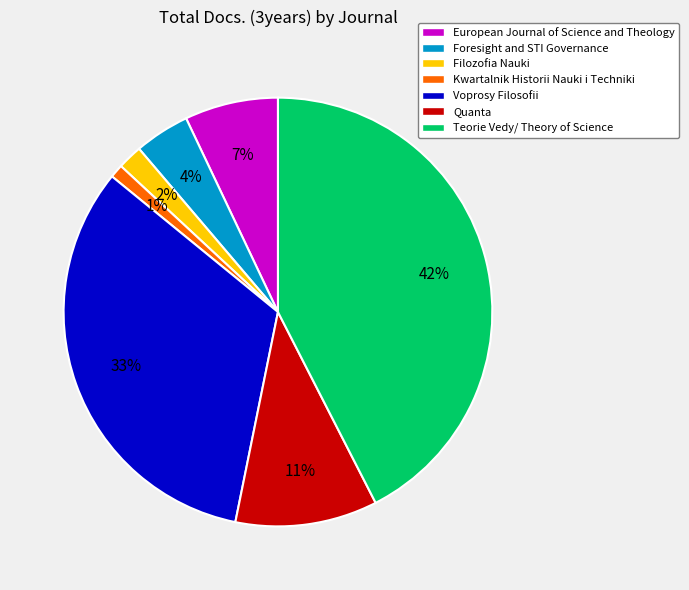

How many segments does this pie chart have?

7